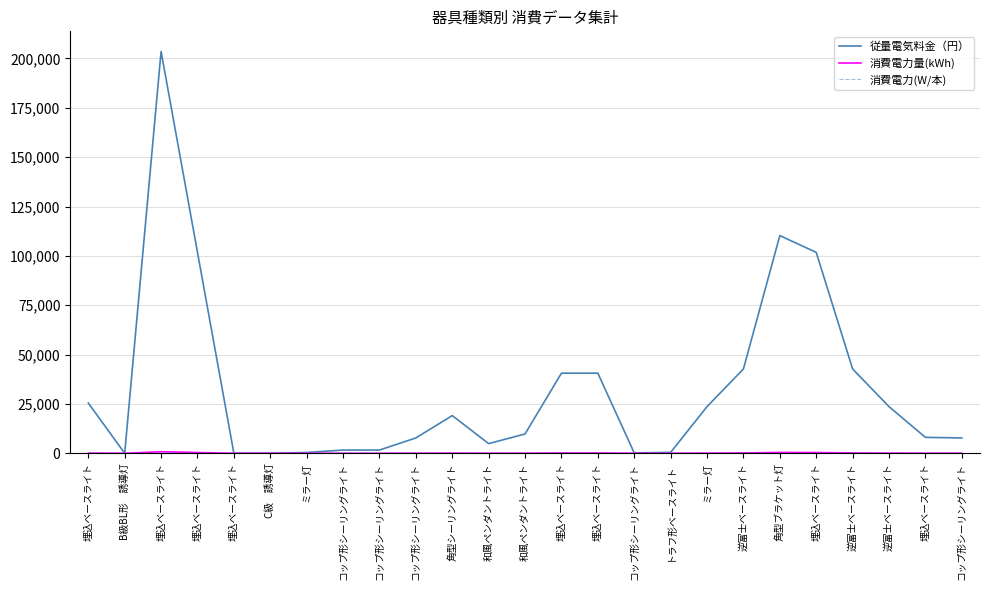

Does the chart display data point markers on the line(s)?

No